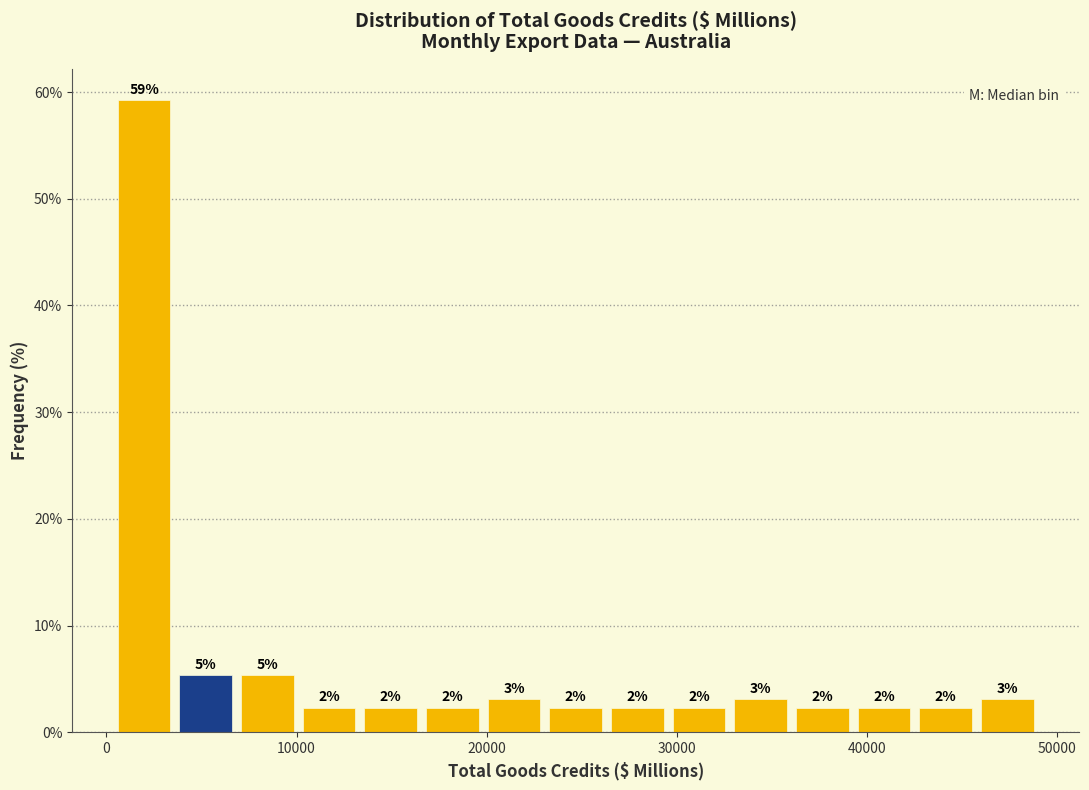

Around what value on the x-axis is the tallest bar? Give the approximate position of its centre, as read against the axis.

2000